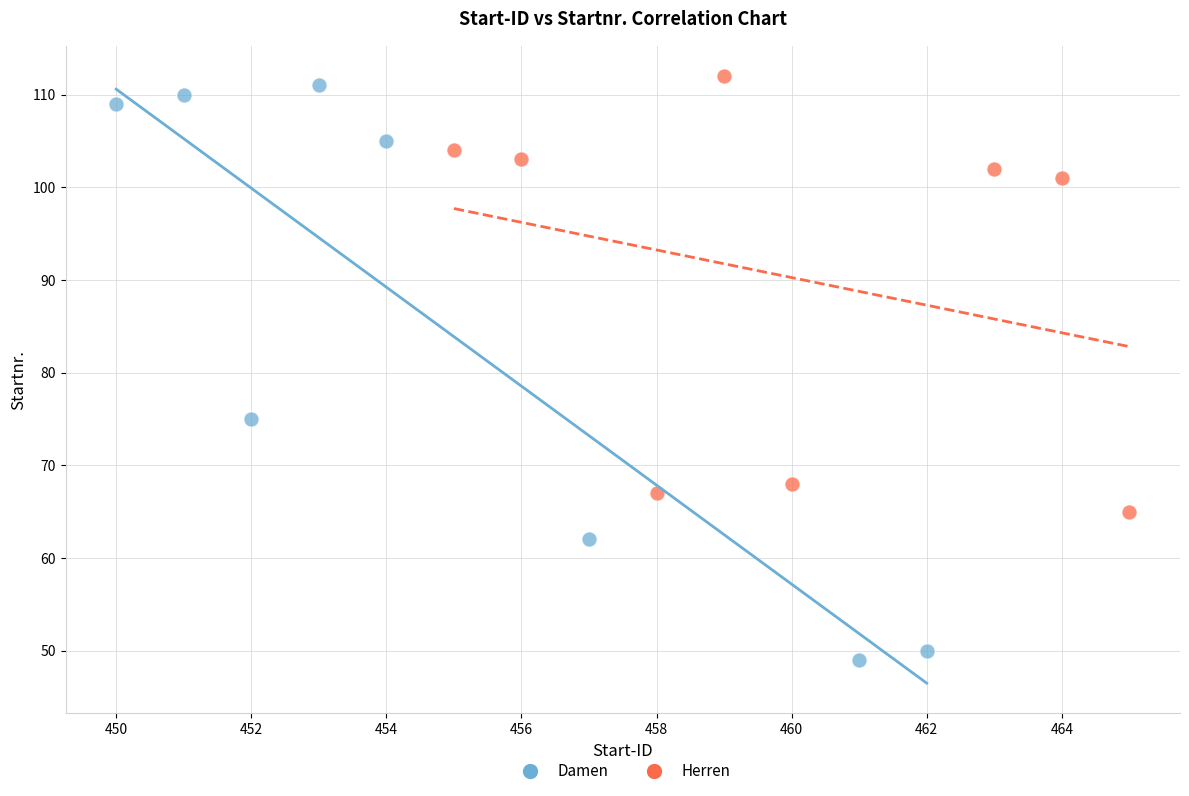

Which series has the largest Y range (max minus min)?

Damen